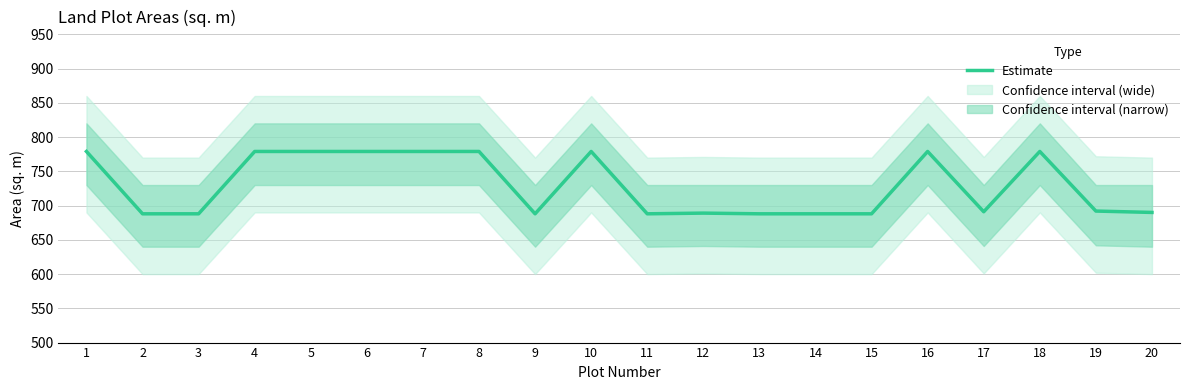

Which label corresponds to the largest value in the chart?

1